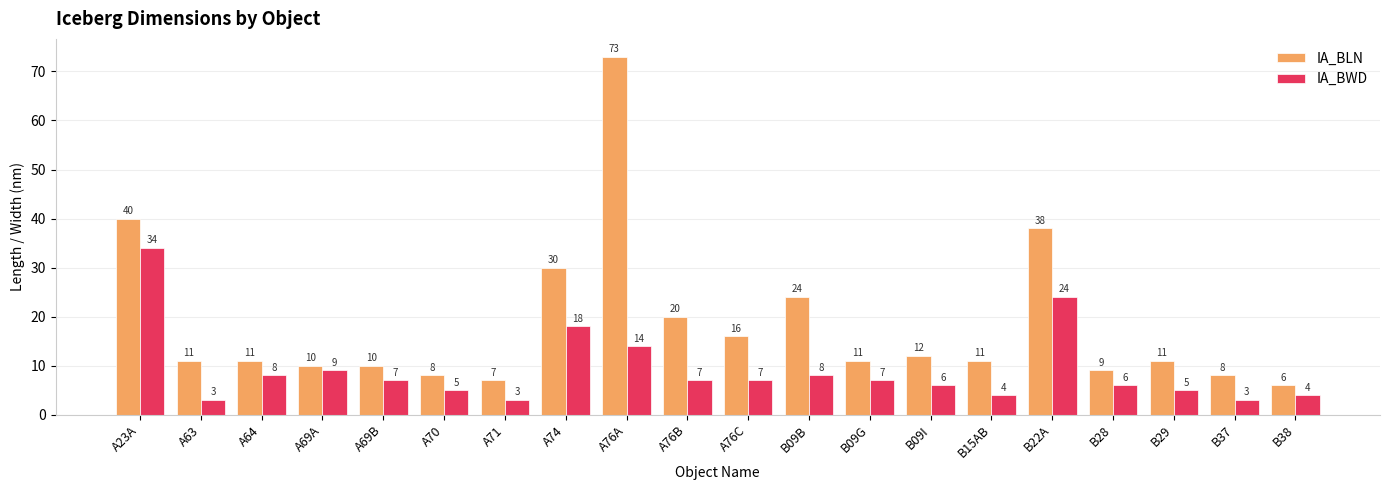

What is the average value of the IA_BLN series?

18